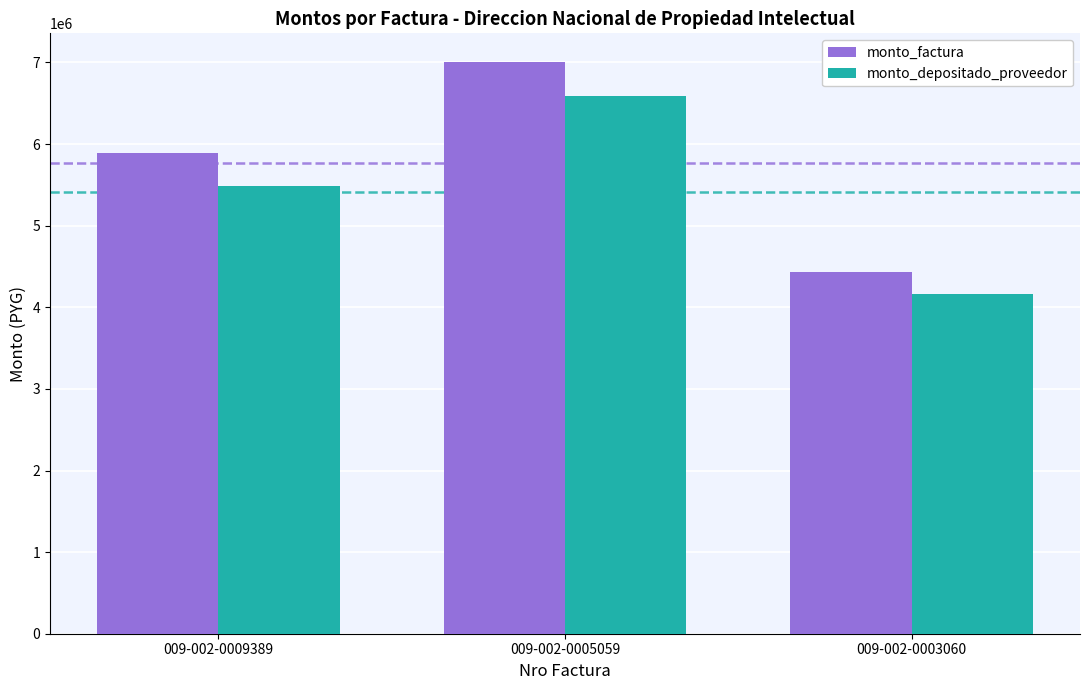

Are the bars grouped side by side (vs. stacked)?

Yes